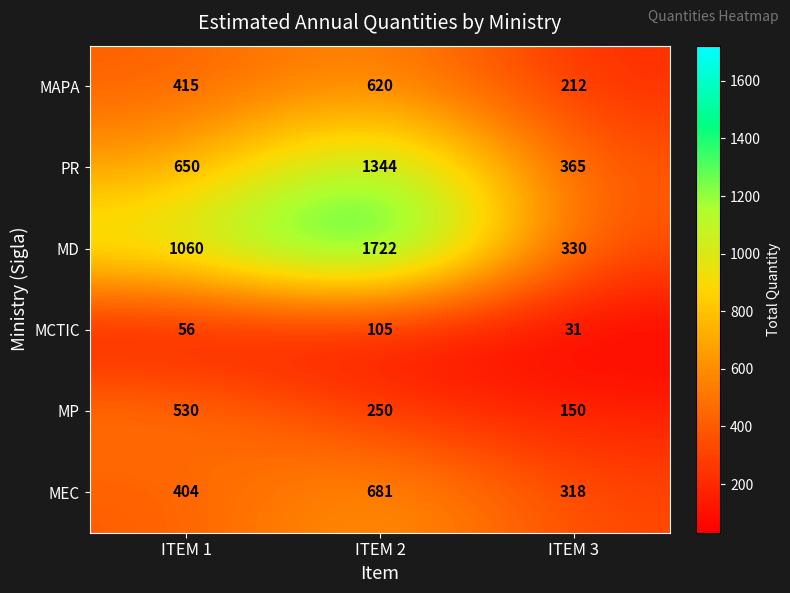

At how many categories does at least one series exceed 190?

3